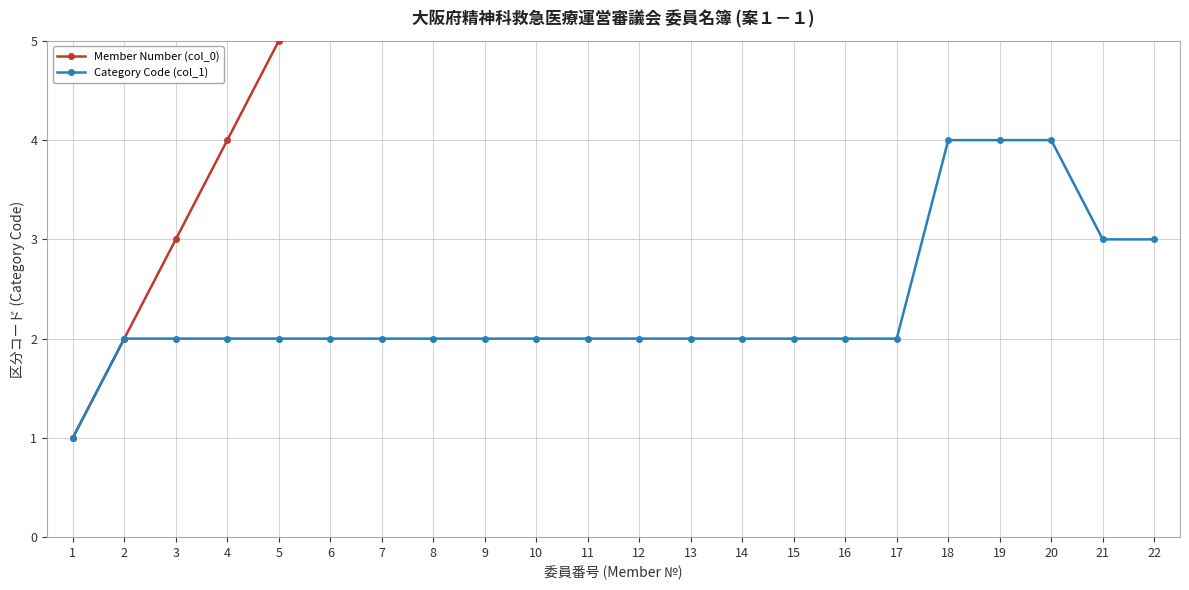

Is the value of Member Number (col_0) at 11 greater than the value of Category Code (col_1) at 9?

Yes